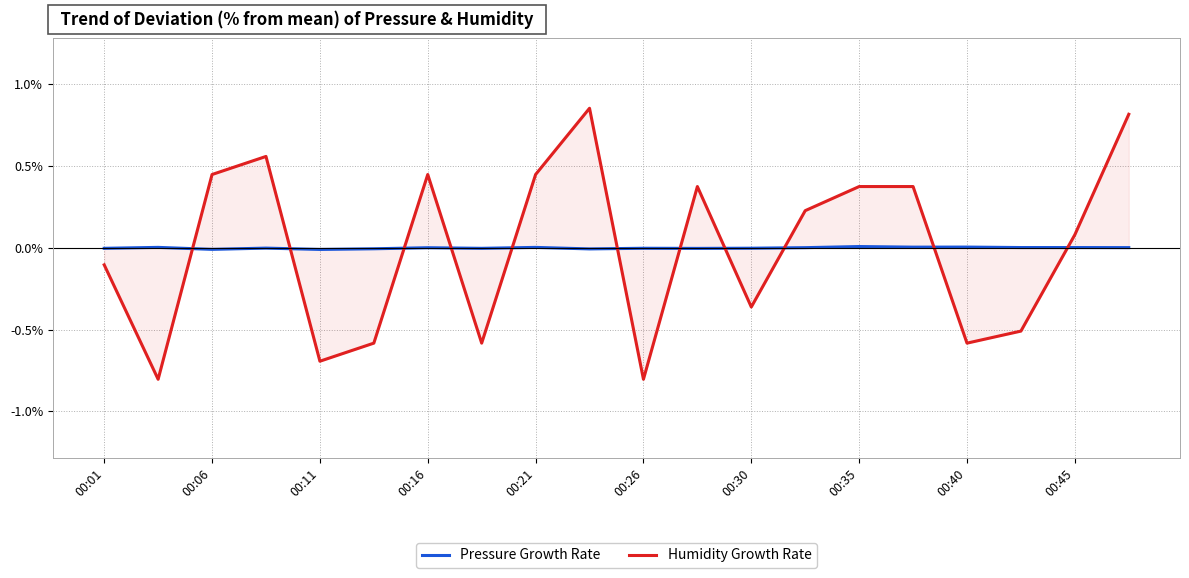

True or false: Humidity Growth Rate and Pressure Growth Rate intersect in this chart.

True